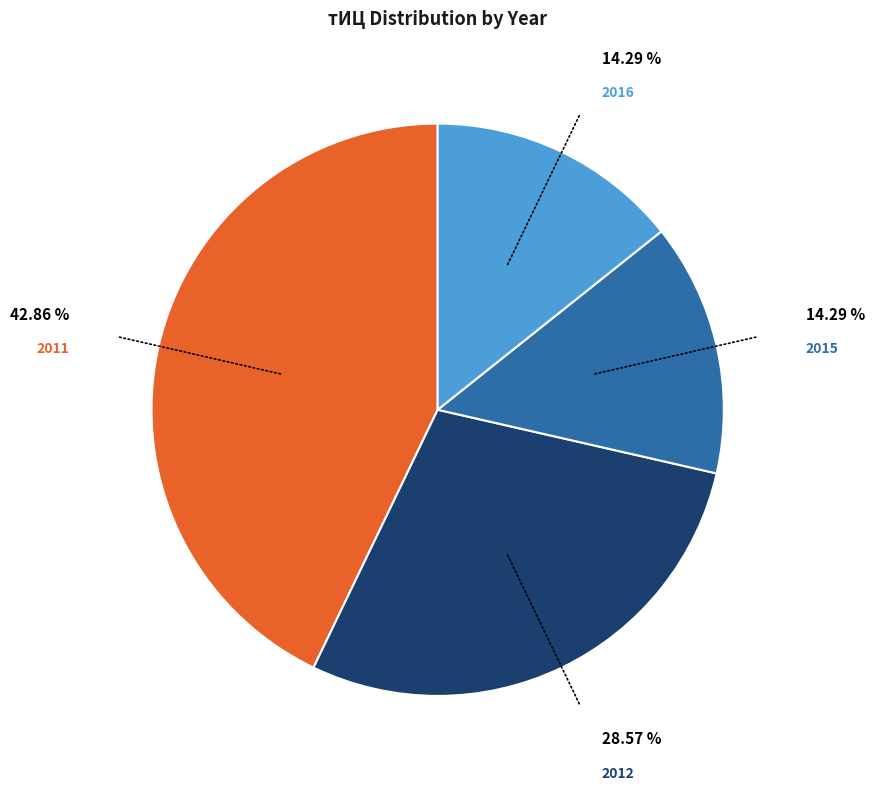

Does any single category account for the majority?

No